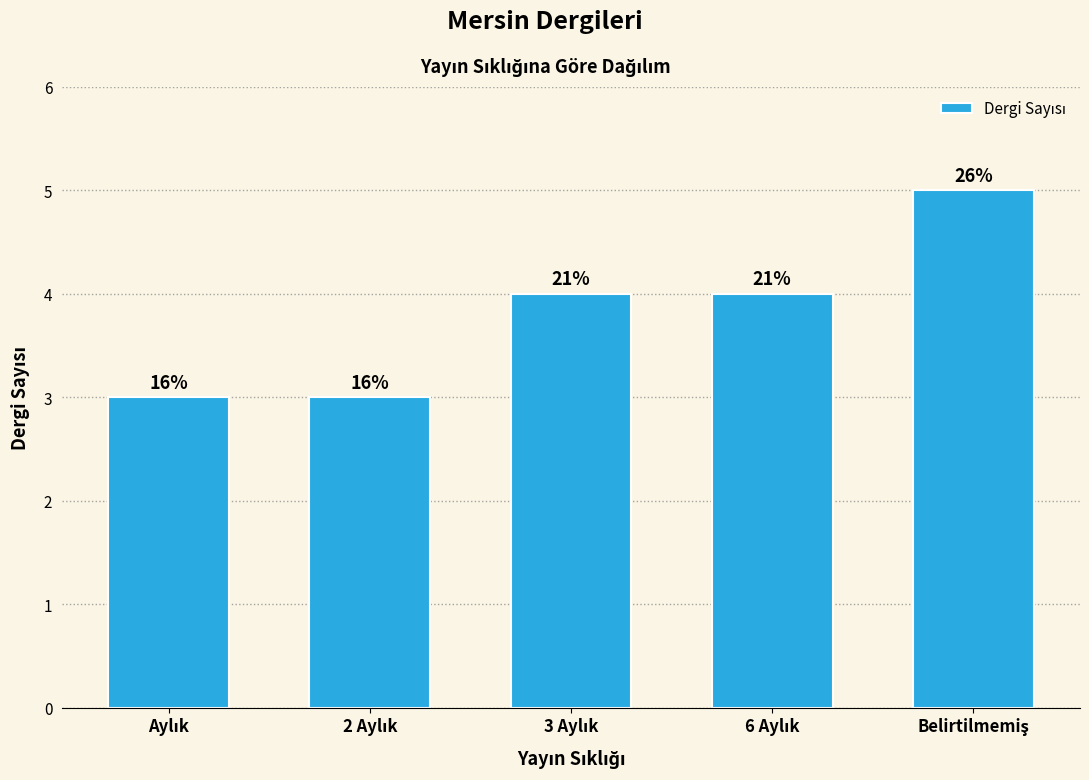

Does the chart contain stacked bars?

No